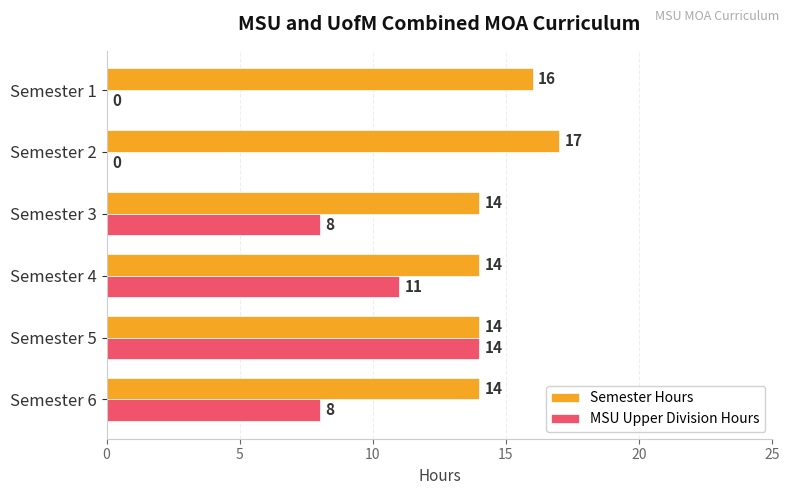

What are all the series names shown in the legend?

Semester Hours, MSU Upper Division Hours